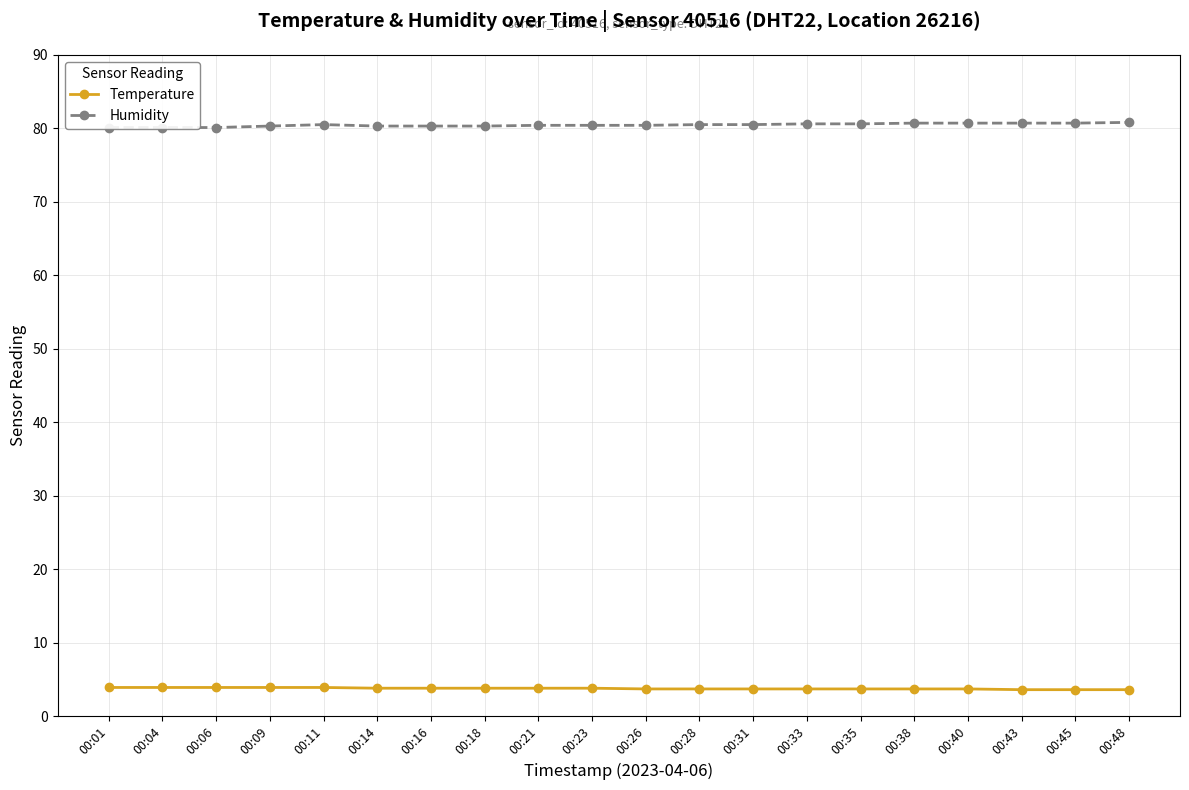

Reading right to left, list all the values displayed in this chart.

Temperature: 00:48=3.6	00:45=3.6	00:43=3.6	00:40=3.7	00:38=3.7	00:35=3.7	00:33=3.7	00:31=3.7	00:28=3.7	00:26=3.7	00:23=3.8	00:21=3.8	00:18=3.8	00:16=3.8	00:14=3.8	00:11=3.9	00:09=3.9	00:06=3.9	00:04=3.9	00:01=3.9
Humidity: 00:48=80.8	00:45=80.7	00:43=80.7	00:40=80.7	00:38=80.7	00:35=80.6	00:33=80.6	00:31=80.5	00:28=80.5	00:26=80.4	00:23=80.4	00:21=80.4	00:18=80.3	00:16=80.3	00:14=80.3	00:11=80.5	00:09=80.3	00:06=80.1	00:04=80.1	00:01=80.1